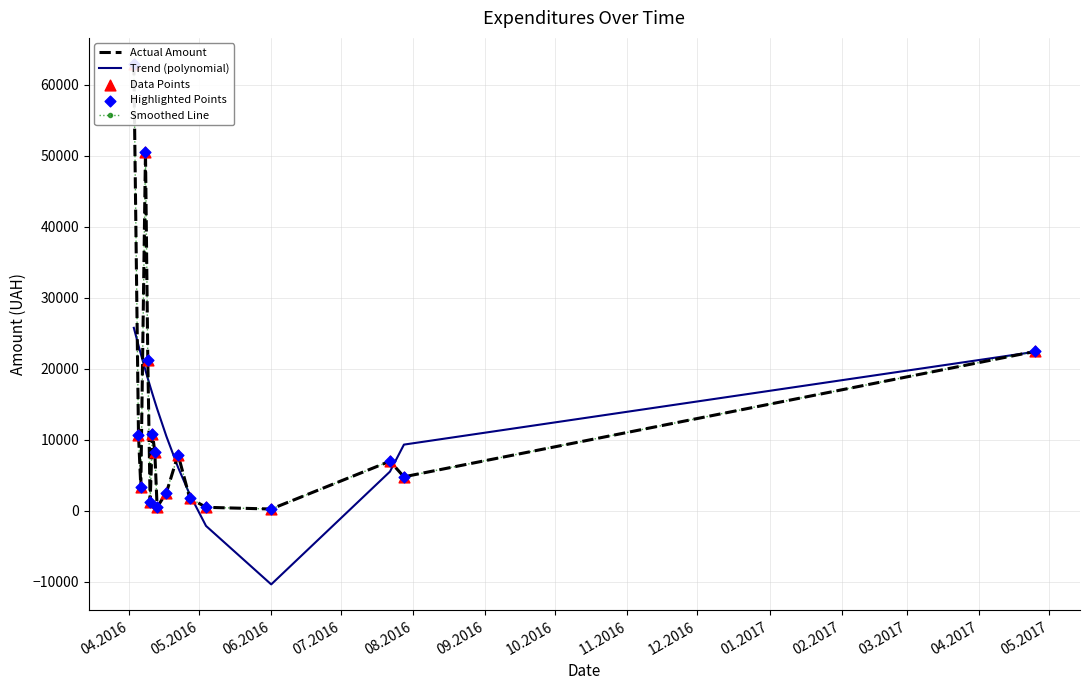

Which series contains the lowest Y value?

Trend (polynomial)